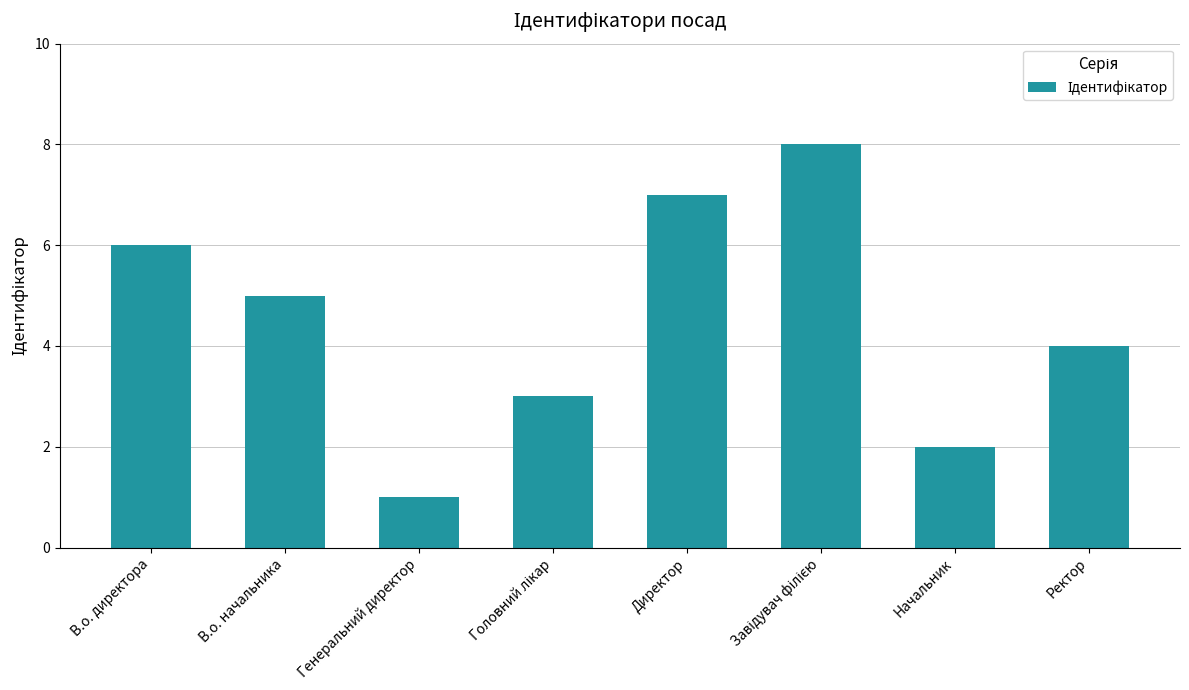

How many values are between 3 and 7?

5